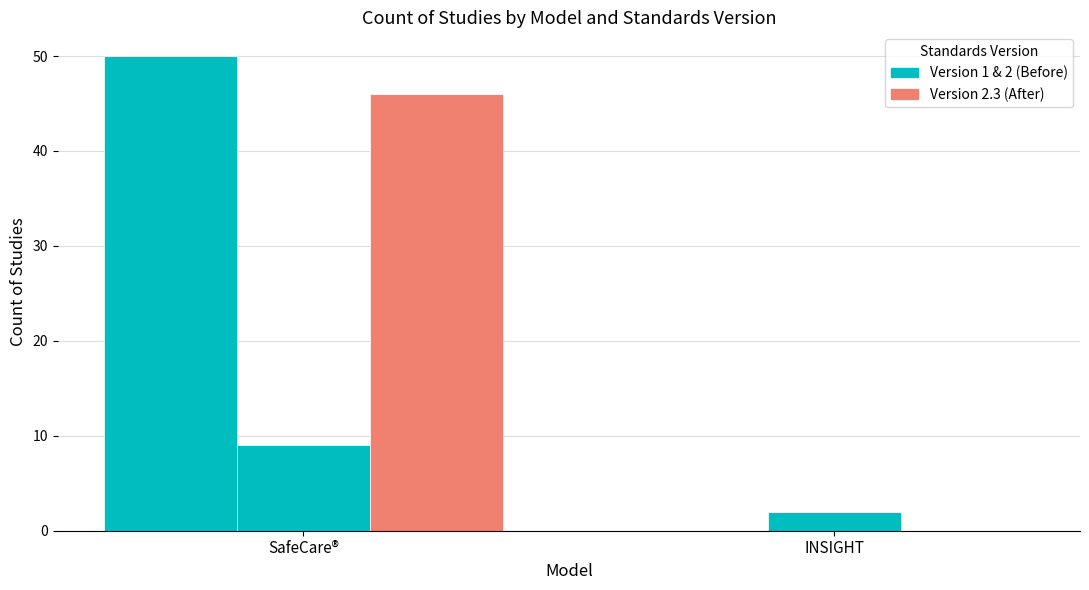

How many categories are shown in the chart?

2